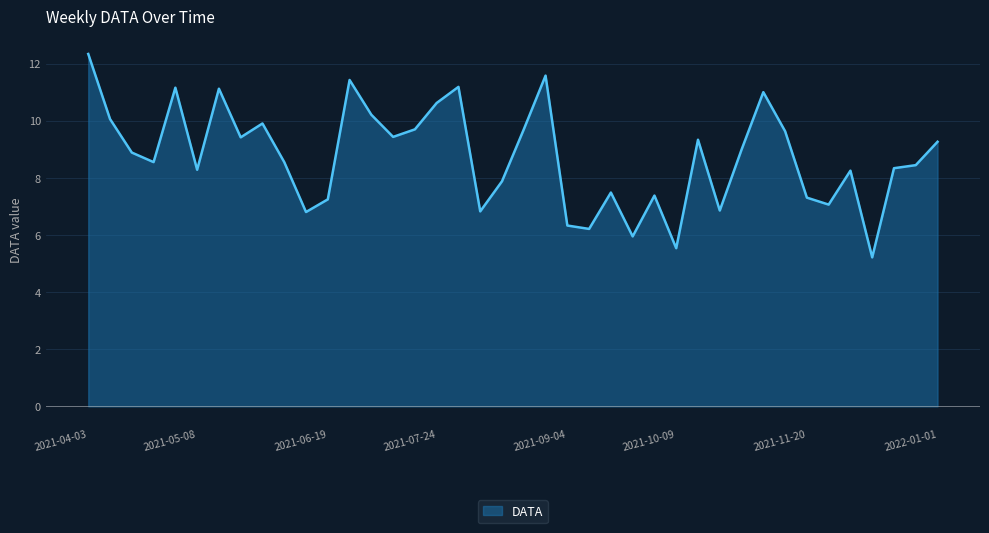

What is the smallest value displayed?

5.2